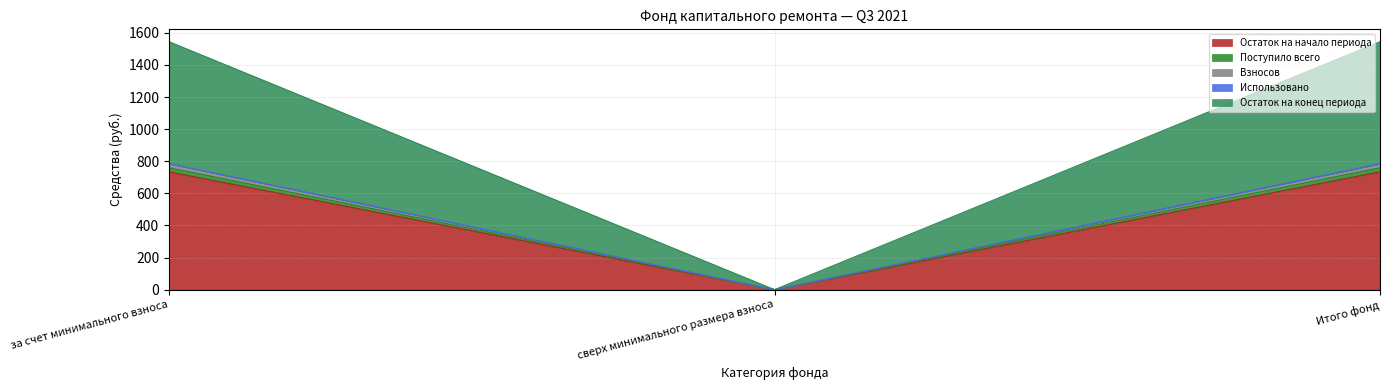

Does the chart display data point markers on the line(s)?

No